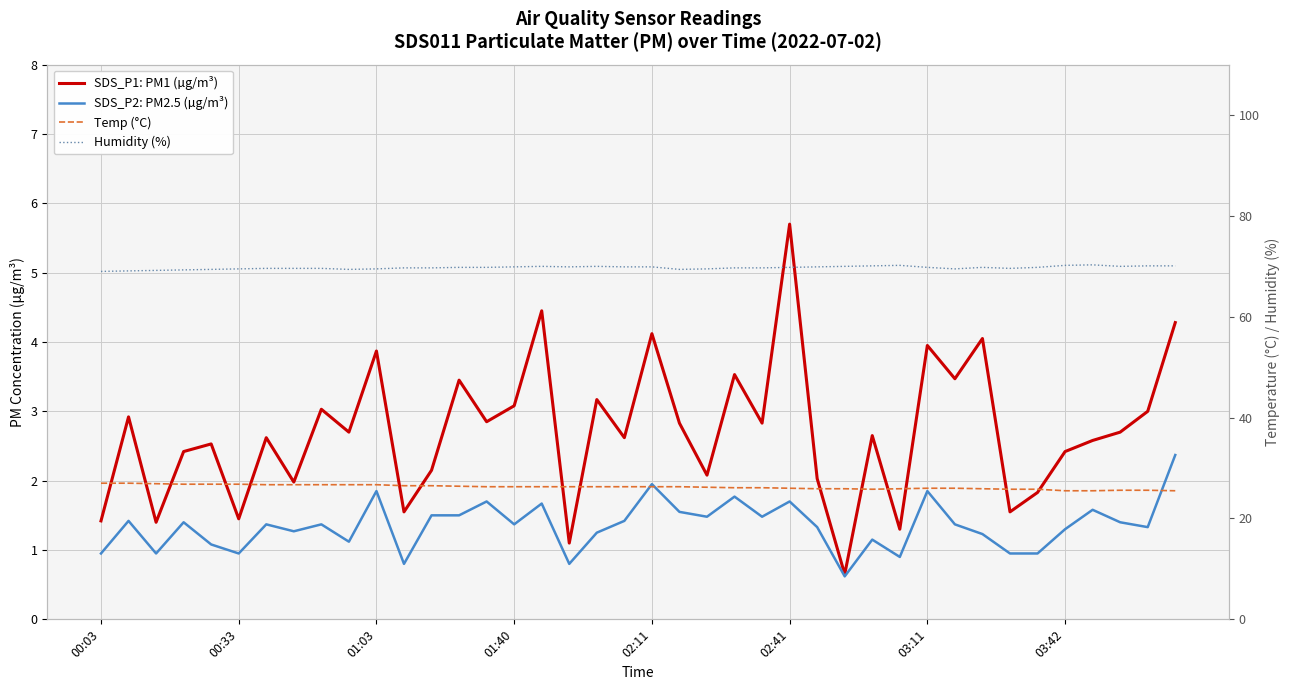

What is the total value across all series at 9?

99.9